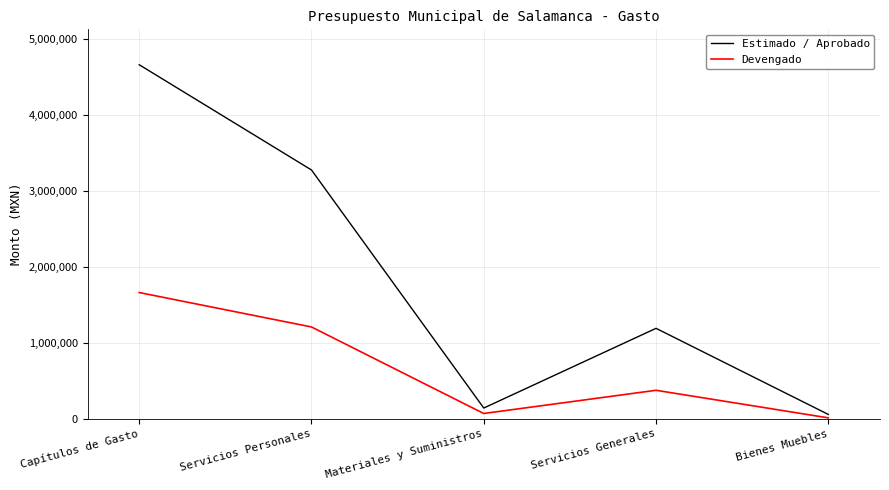

At which category does Estimado / Aprobado reach its first local valley?

Materiales y Suministros